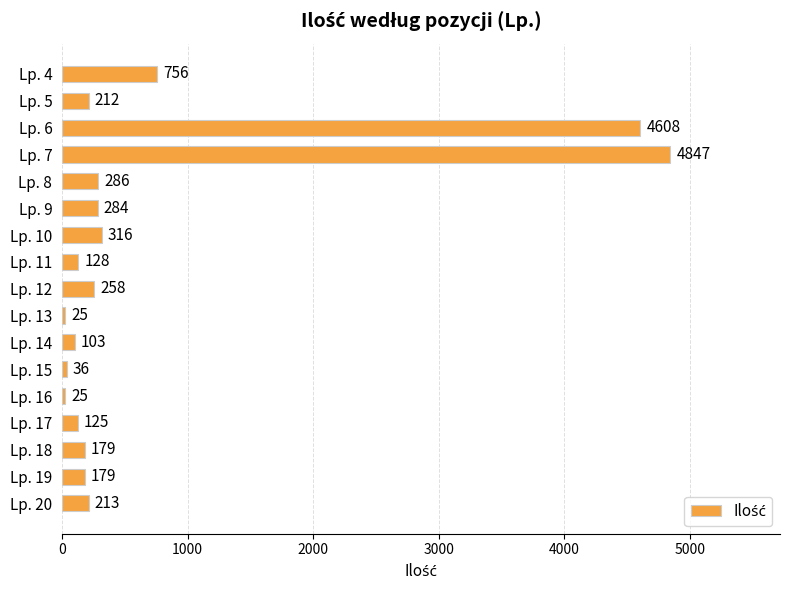

What is the value of the 8th bar from the top?

128